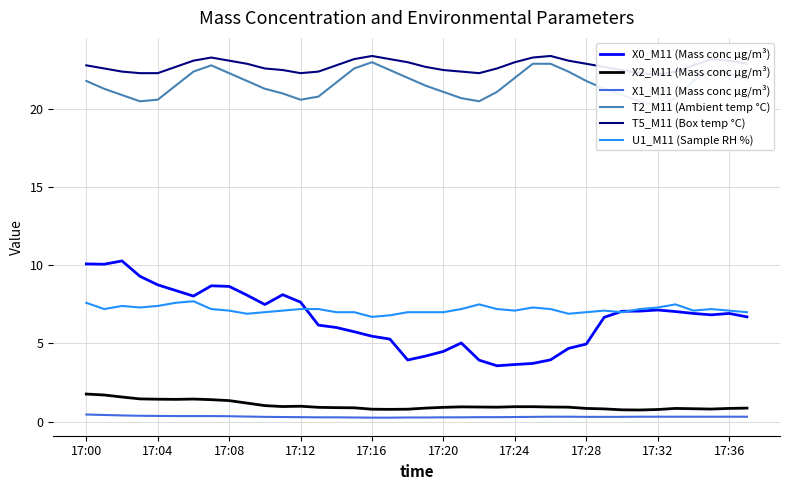

What is the average value of the X2_M11 (Mass conc μg/m³) series?

1.0